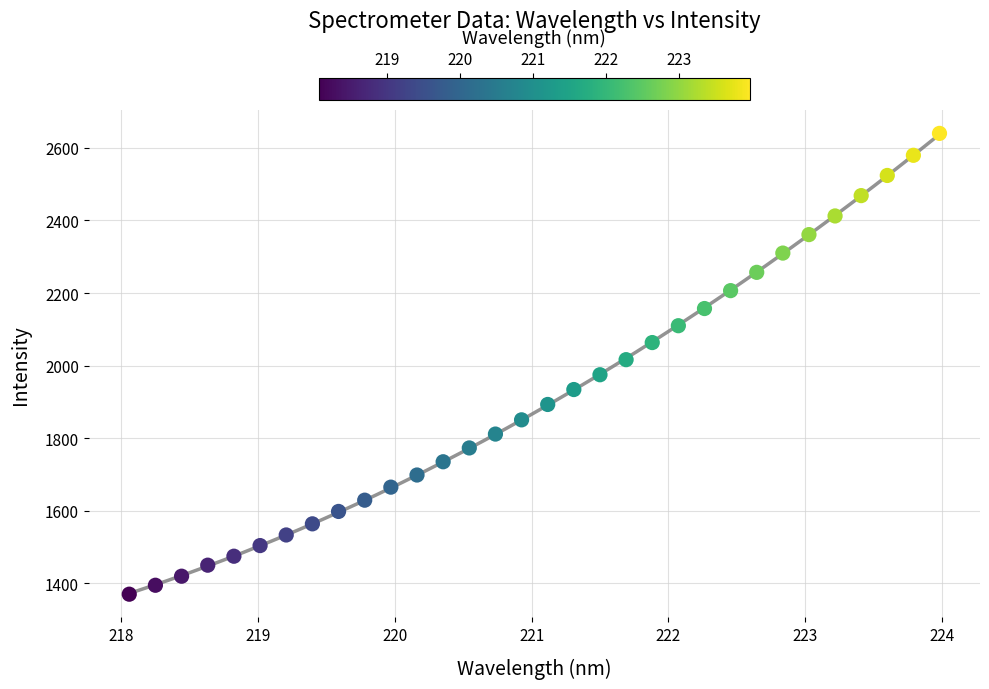

What is the range of Y values (max minus min)?

1269.3